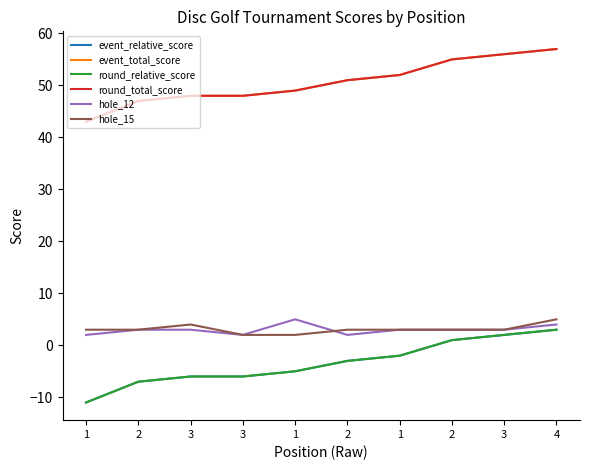

Does the chart display data point markers on the line(s)?

No